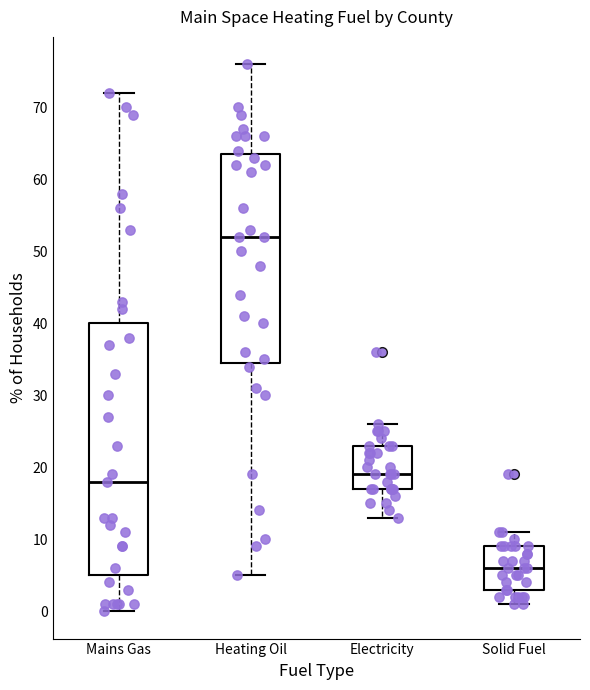

Where does the upper whisker of the box for Electricity end on the y-axis? The values are not printed on the chart, so give them approximately, as read against the axis.

26